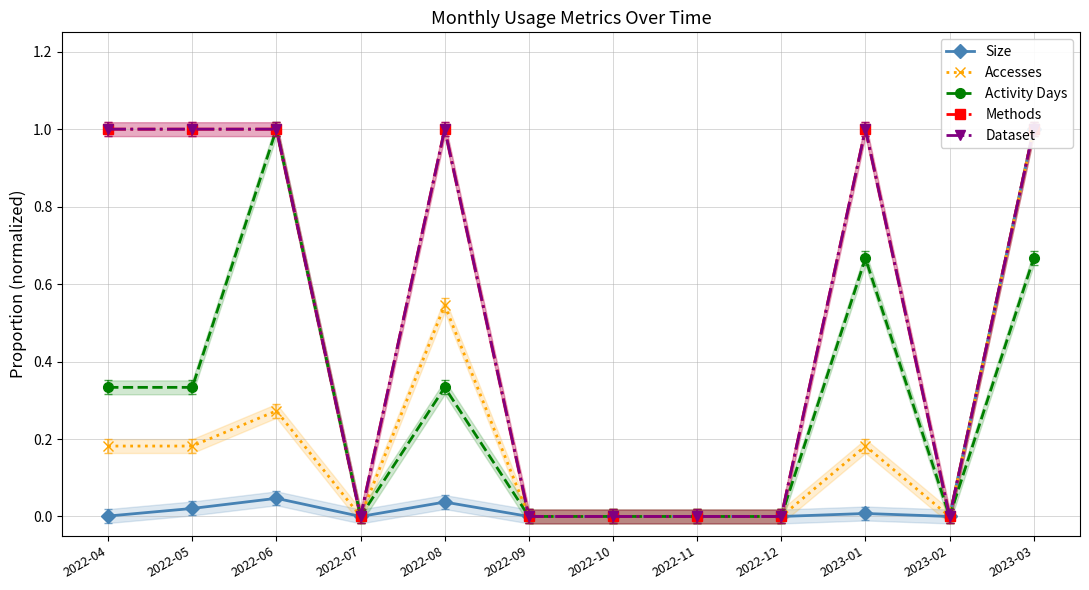

The Accesses series shows 0.1 at 2022-06. True or false?

False